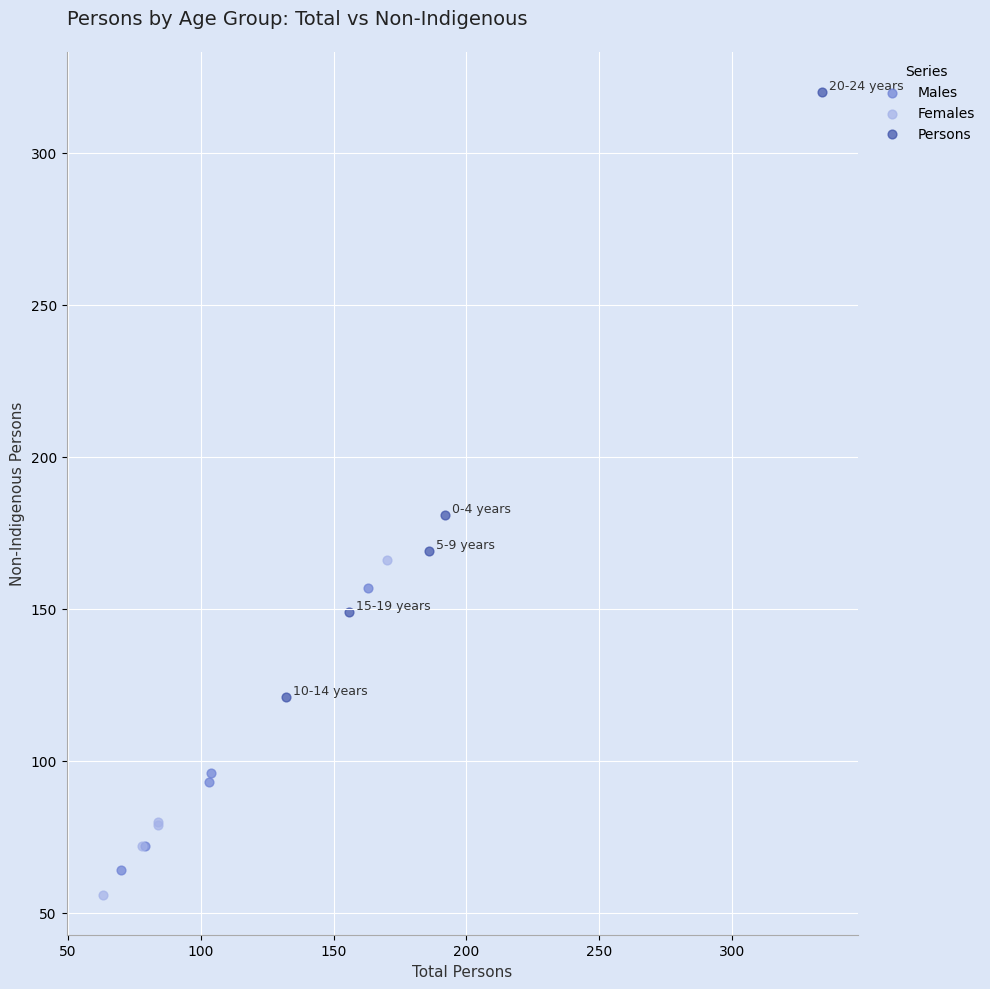

Which series contains the highest Y value?

Persons